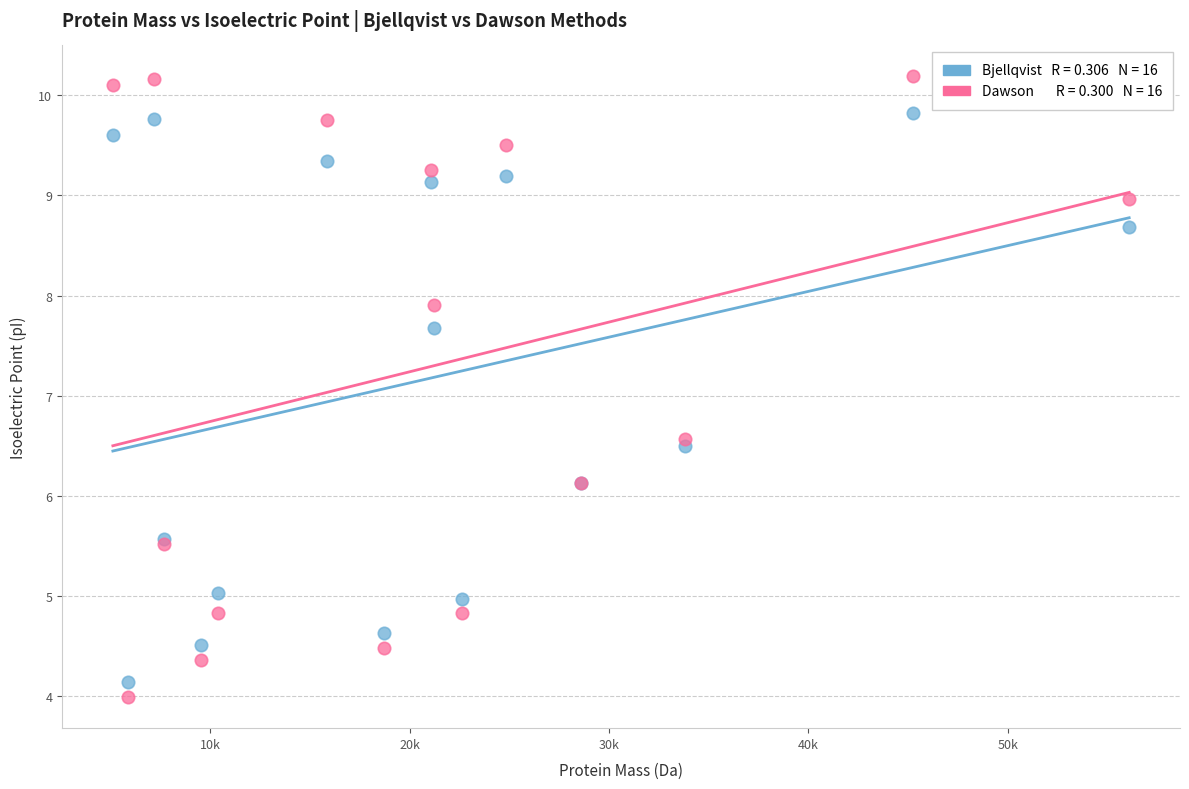

Across all series, what Y value is closest to 7?

6.6